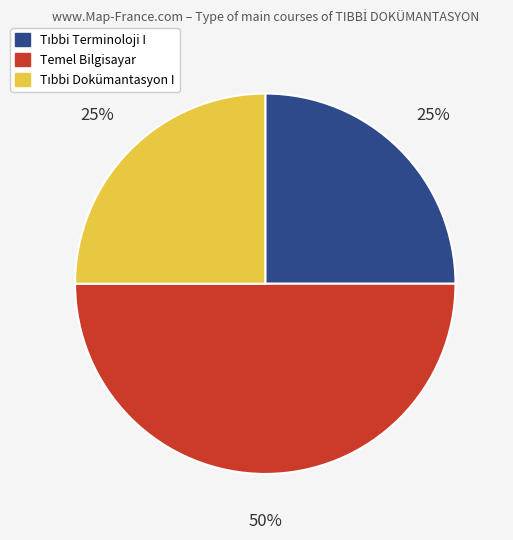

Which slice is the largest?

Temel Bilgisayar